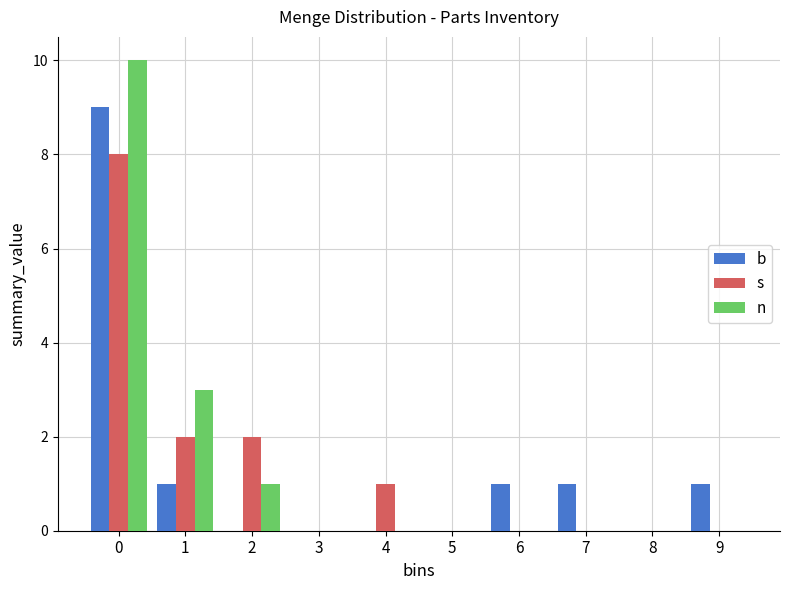

Reading right to left, extract all data points from this chart.

b: 9=1	8=0	7=1	6=1	5=0	4=0	3=0	2=0	1=1	0=9
s: 9=0	8=0	7=0	6=0	5=0	4=1	3=0	2=2	1=2	0=8
n: 9=0	8=0	7=0	6=0	5=0	4=0	3=0	2=1	1=3	0=10